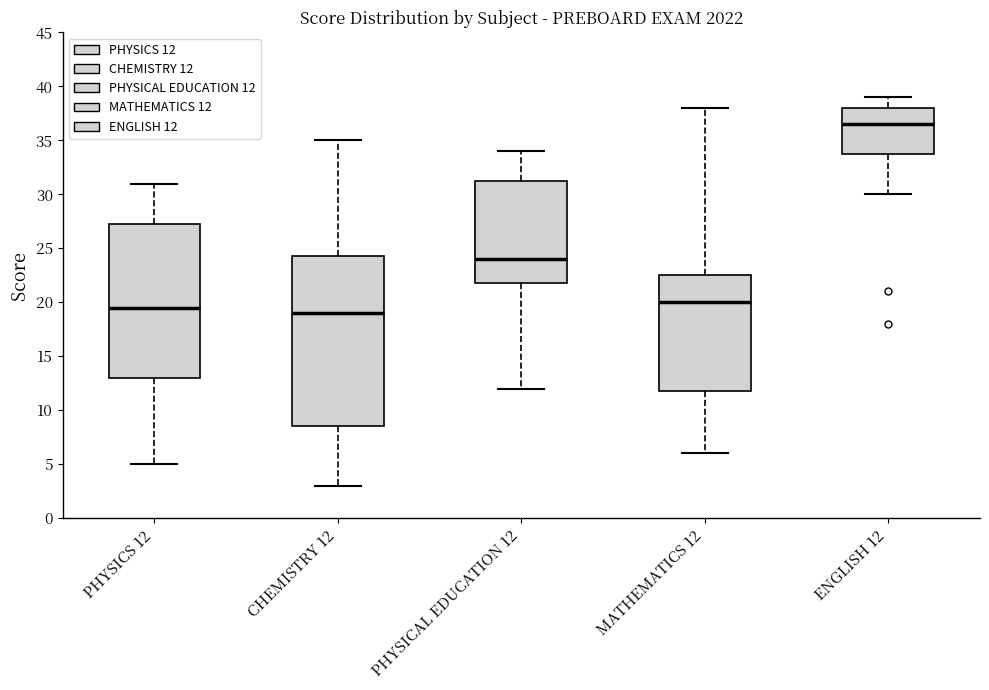

Which box has the highest median line?

ENGLISH 12